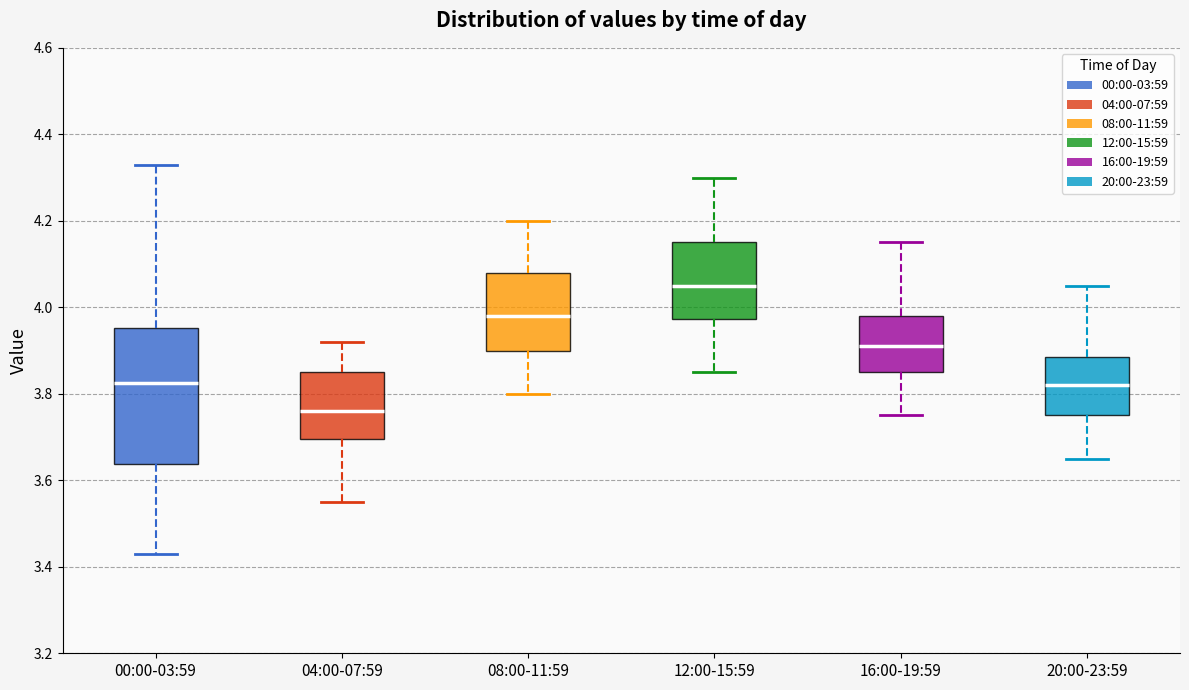

Which box is the tallest, from its lower edge to its upper edge?

00:00-03:59